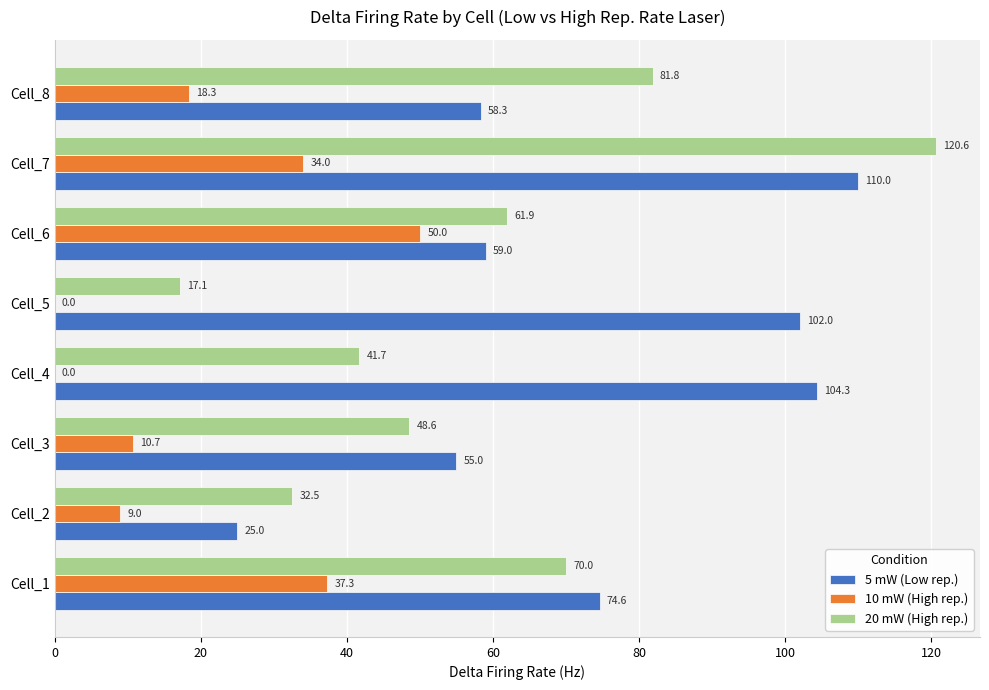

What is the sum of the 5 mW (Low rep.) values at Cell_5 and Cell_3?

157.0